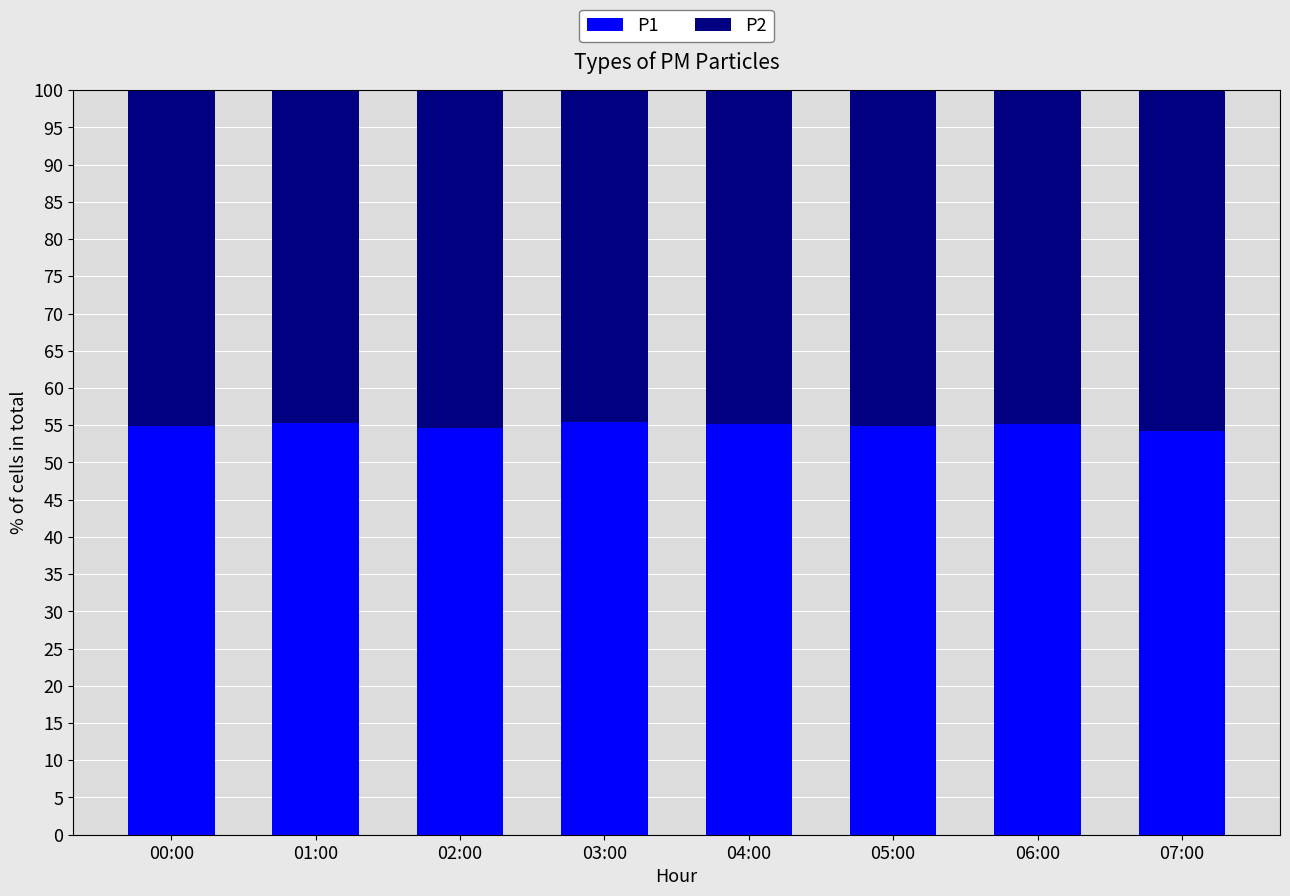

The P1 series shows 32.6 at 02:00. True or false?

False